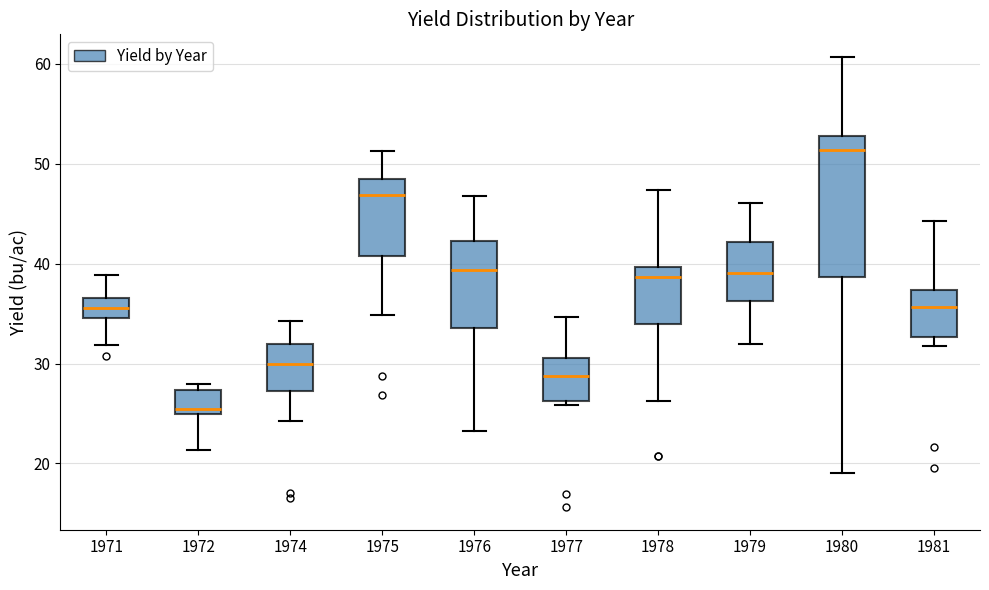

Reading left to right, transcribe this box plot: for each box, give where its median line is, the range the box spans, and where its two whiskers end, as read against the y-axis. The values are not printed on the chart, so give them approximately, as read against the axis.

1971: median 36, box 35 to 37, whiskers 32 to 39
1972: median 25 (just above the box's lower edge), box 25 to 27, whiskers 21 to 28
1974: median 30, box 27 to 32, whiskers 24 to 34
1975: median 47, box 41 to 49, whiskers 35 to 51
1976: median 39, box 34 to 42, whiskers 23 to 47
1977: median 29, box 26 to 31, whiskers 26 (just below the box's lower edge) to 35
1978: median 39, box 34 to 40, whiskers 26 to 47
1979: median 39, box 36 to 42, whiskers 32 to 46
1980: median 51, box 39 to 53, whiskers 19 to 61
1981: median 36, box 33 to 37, whiskers 32 to 44